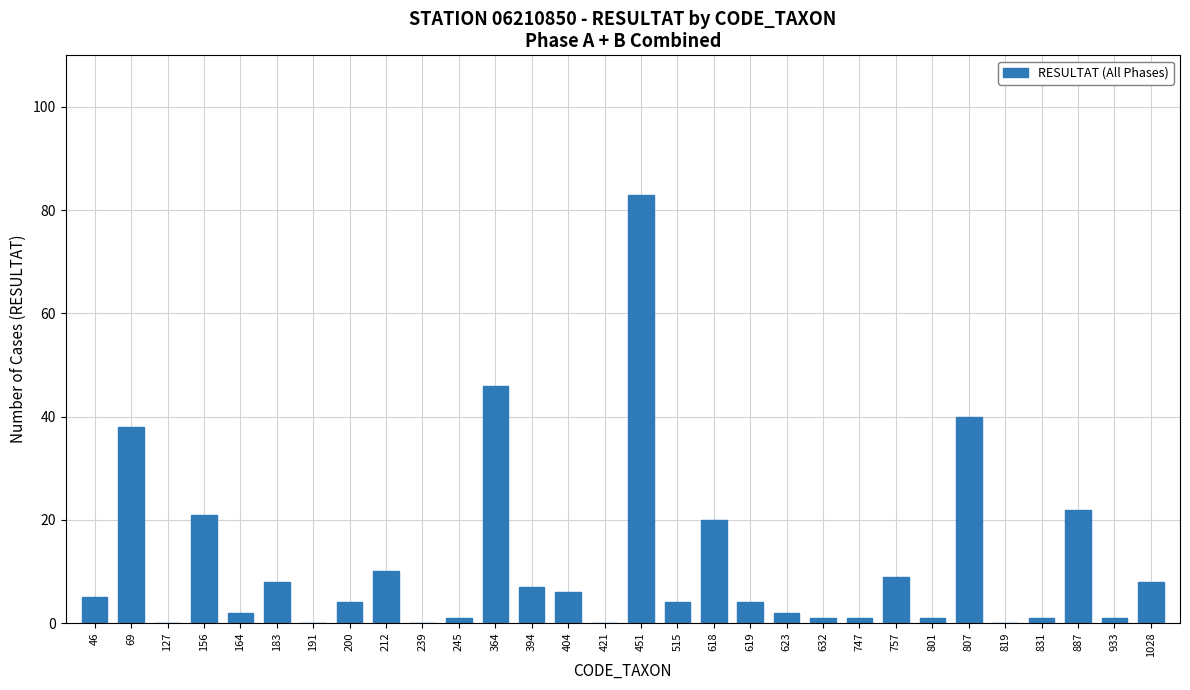

Where is the data nearest to the value 41?

807